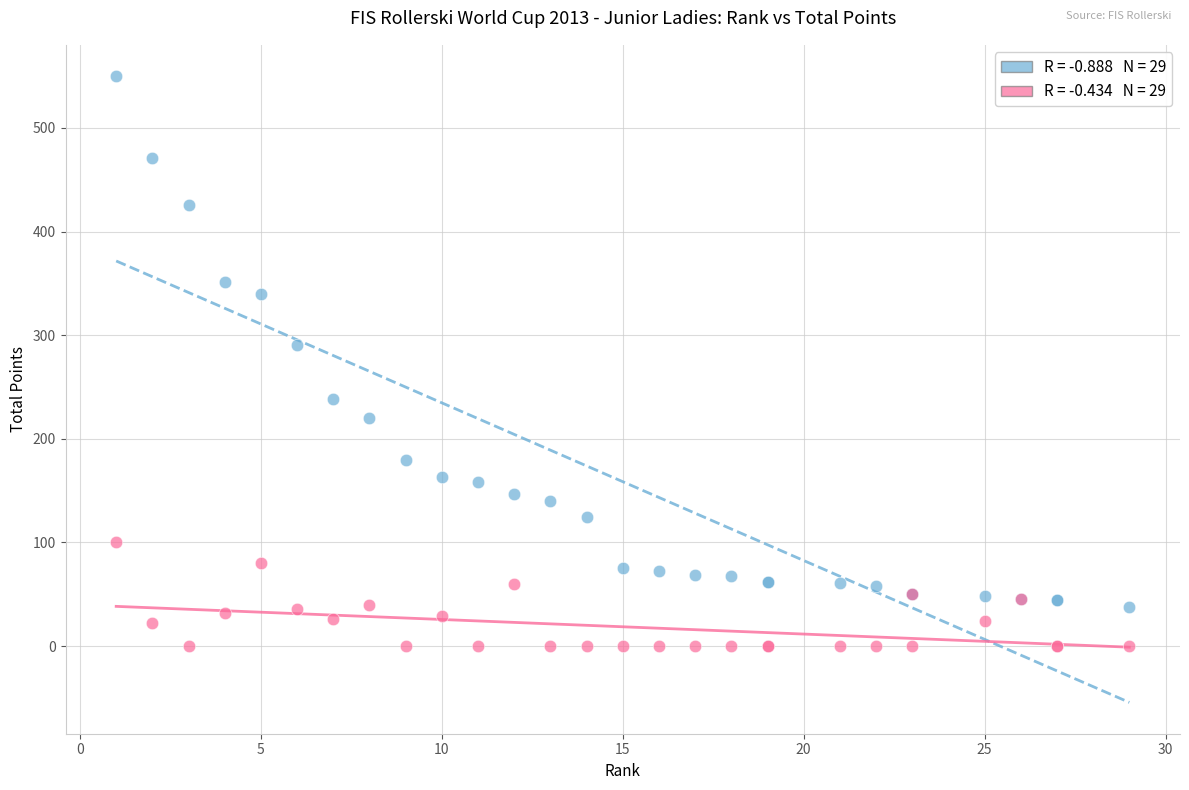

Across all series, what Y value is closest to 275?

291